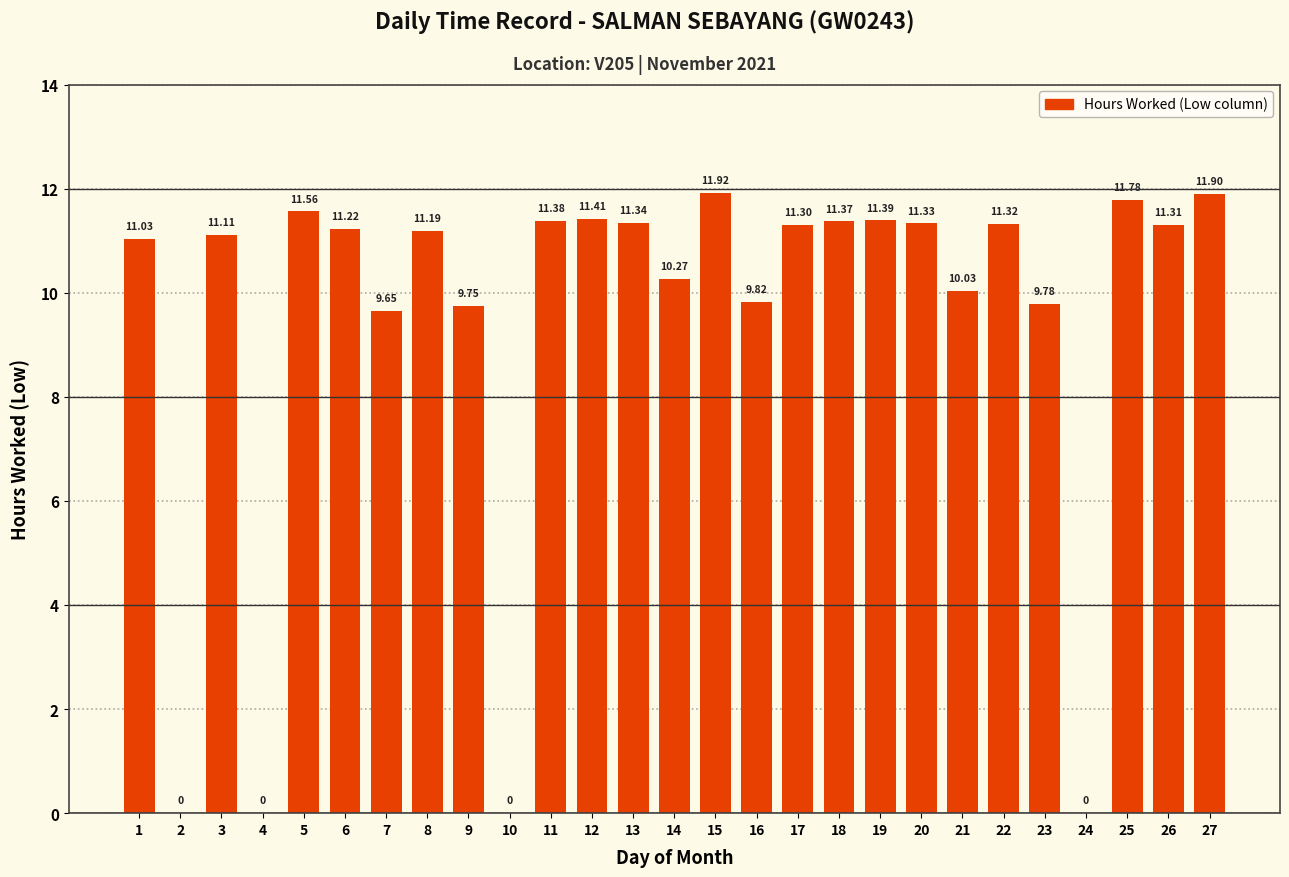

What is the sum of all values?

253.2